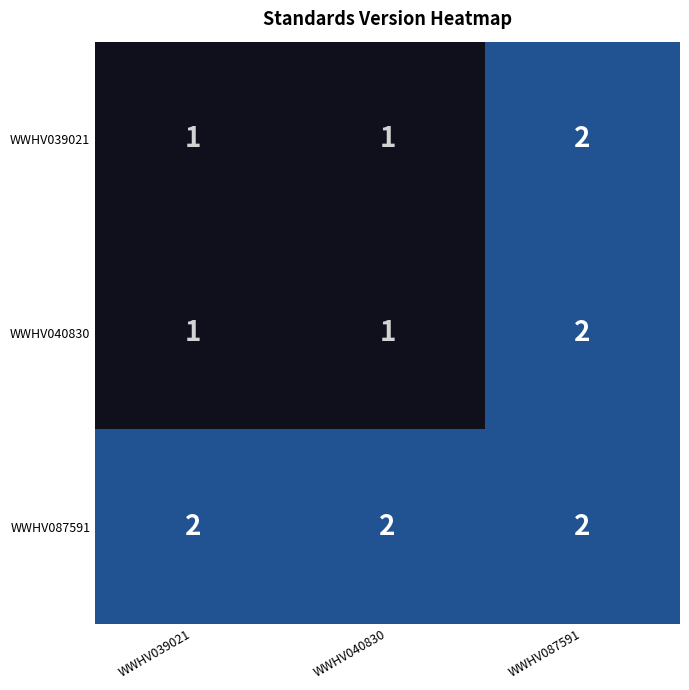

How many categories are shown in the chart?

3